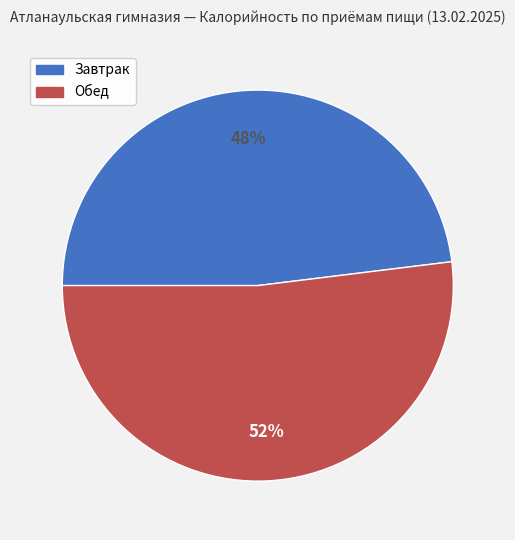

What is the ratio of the value at Завтрак to the value at Обед?

0.9